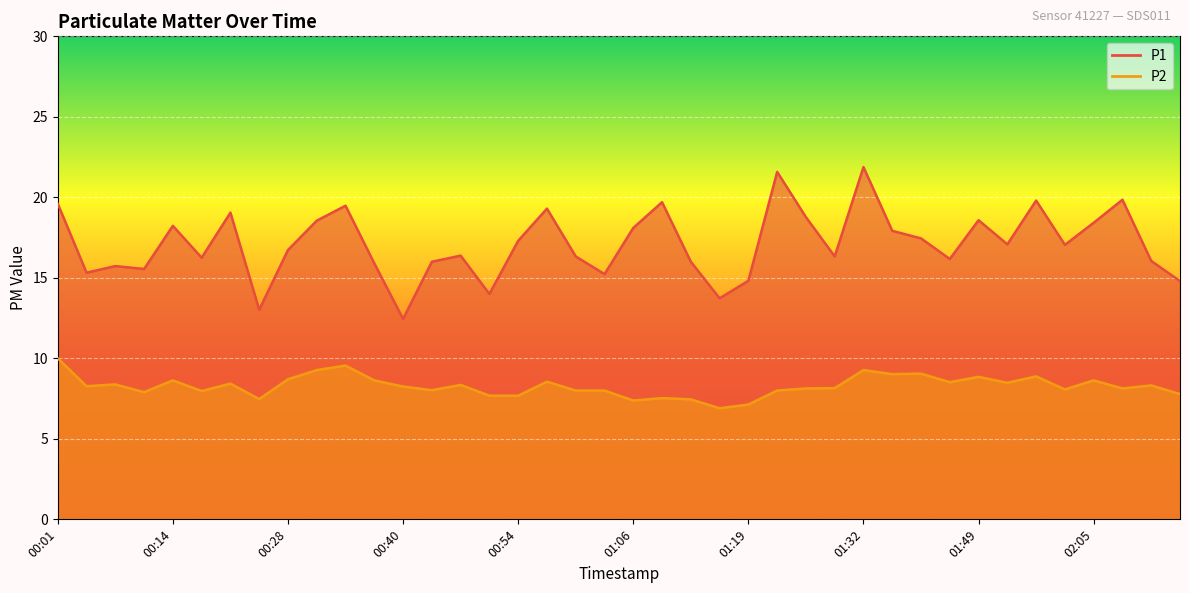

True or false: P1 and P2 intersect in this chart.

False